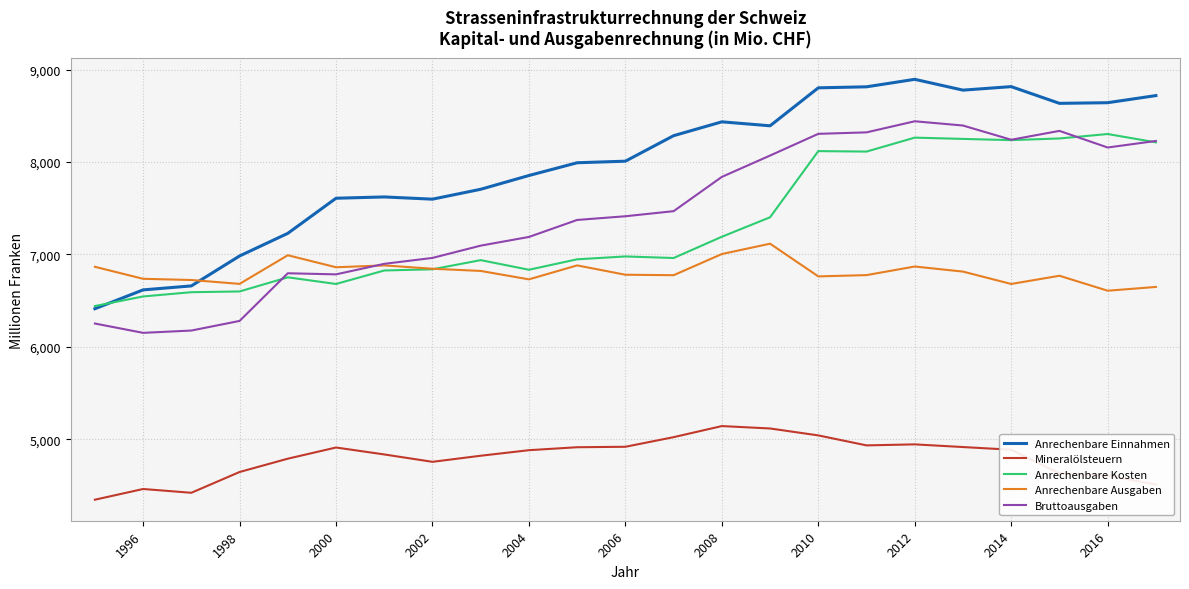

Does the chart have visible grid lines?

Yes